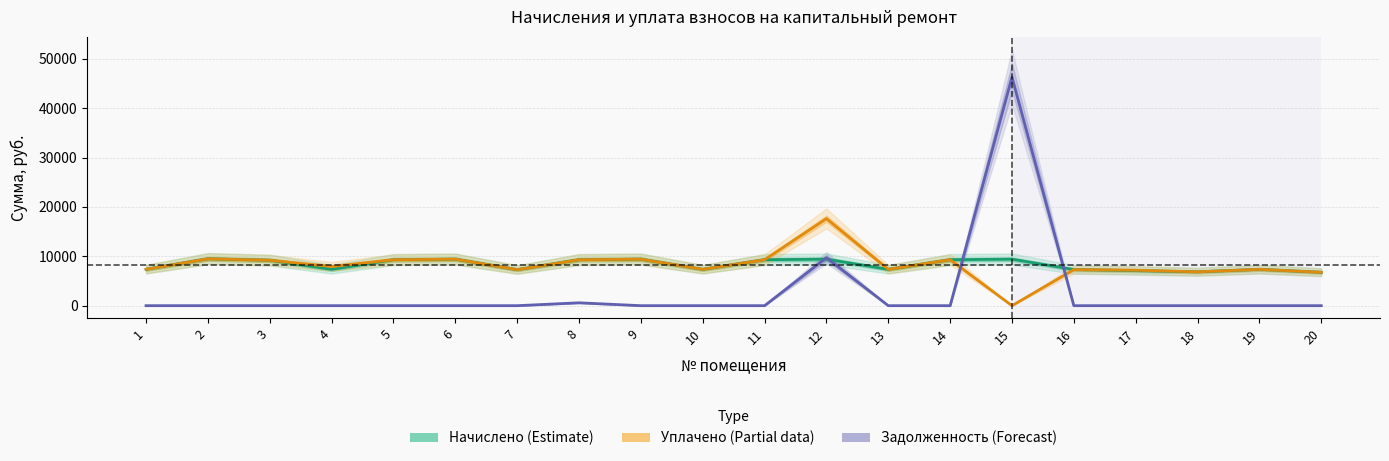

At 6, list the series in order from smallest to largest.

Задолженность (Forecast), Начислено (Estimate), Уплачено (Partial)